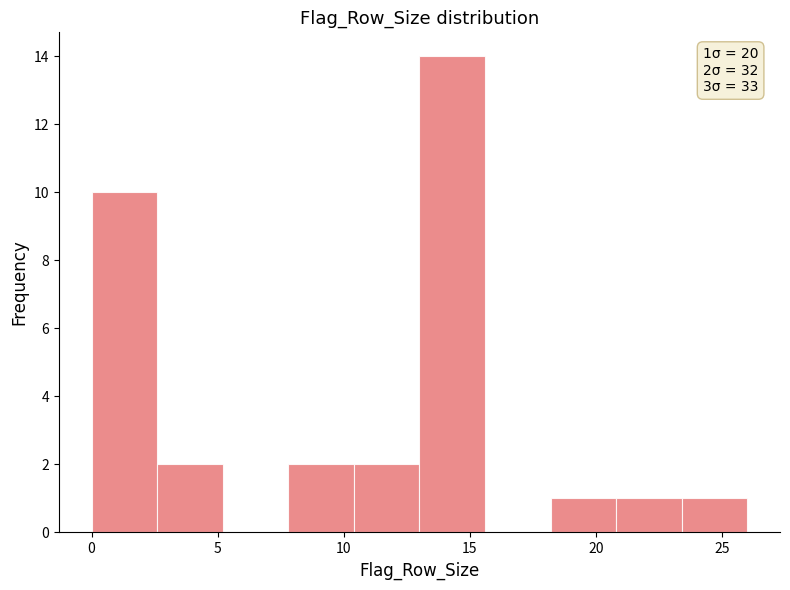

Which range on the x-axis has the tallest bar?

13.0 to 15.6